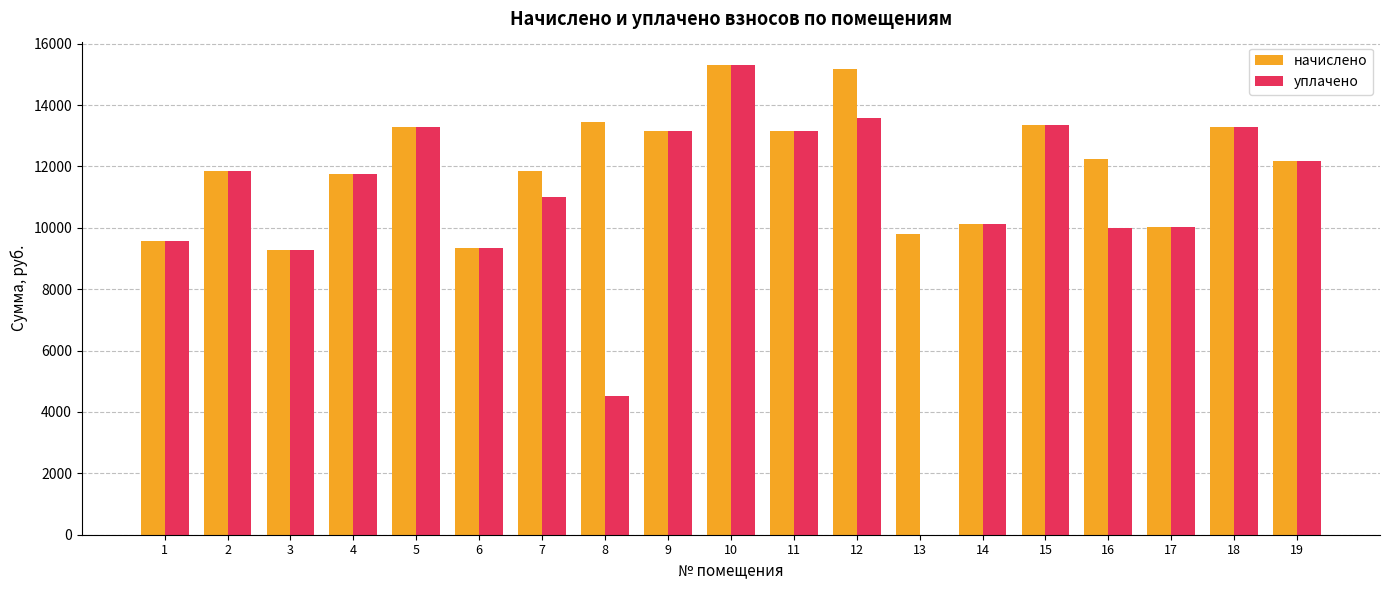

True or false: уплачено has a value of 17903.8 at 11.

False